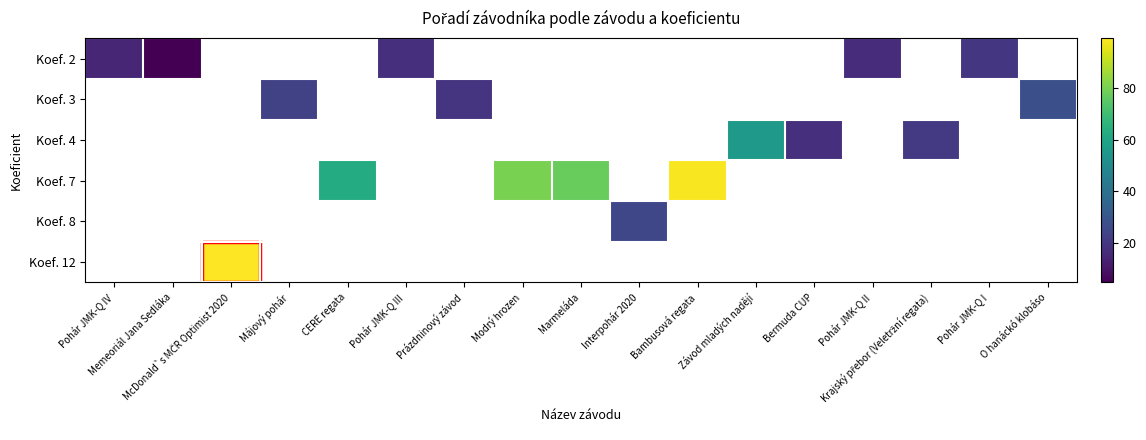

Which has a higher value, Prázdninový závod or Pohár JMK-Q I?

Pohár JMK-Q I